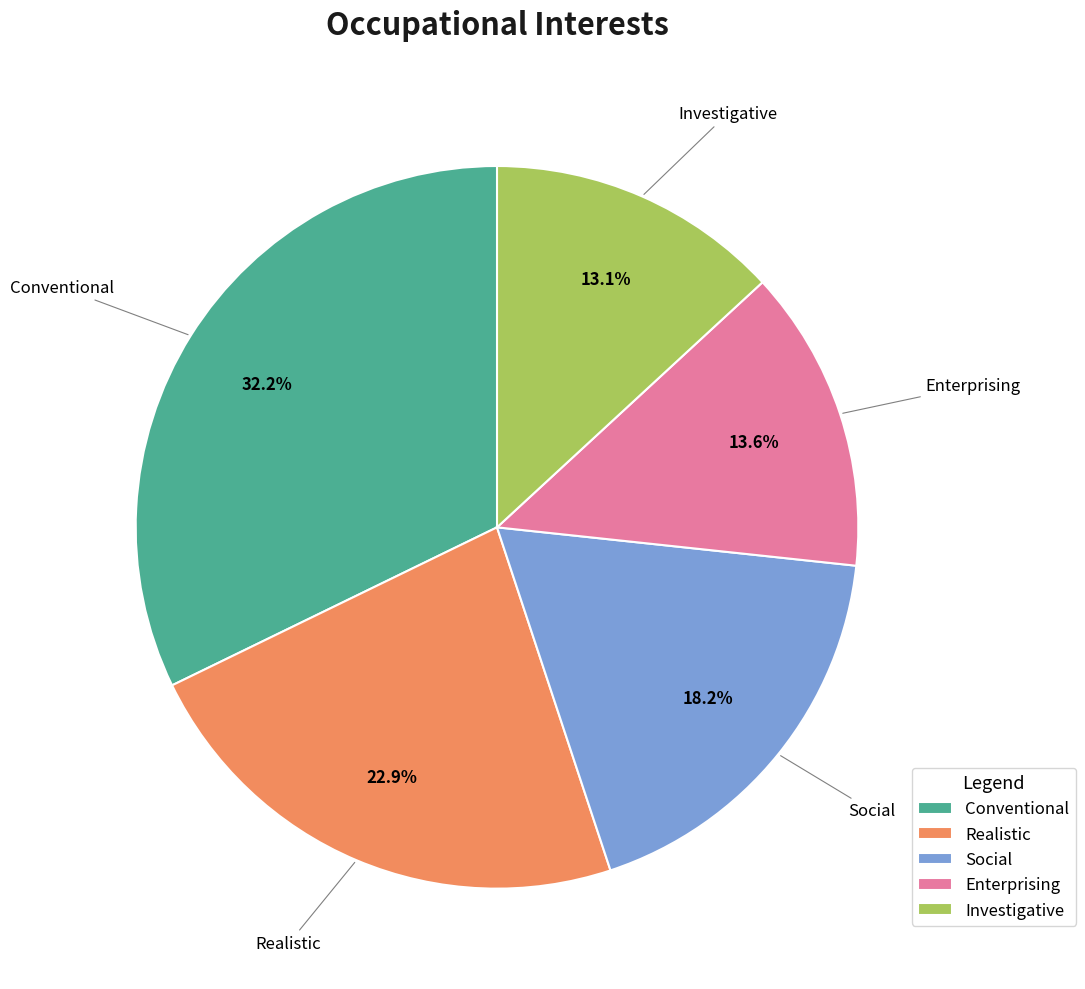

How many slices are in this pie chart?

5